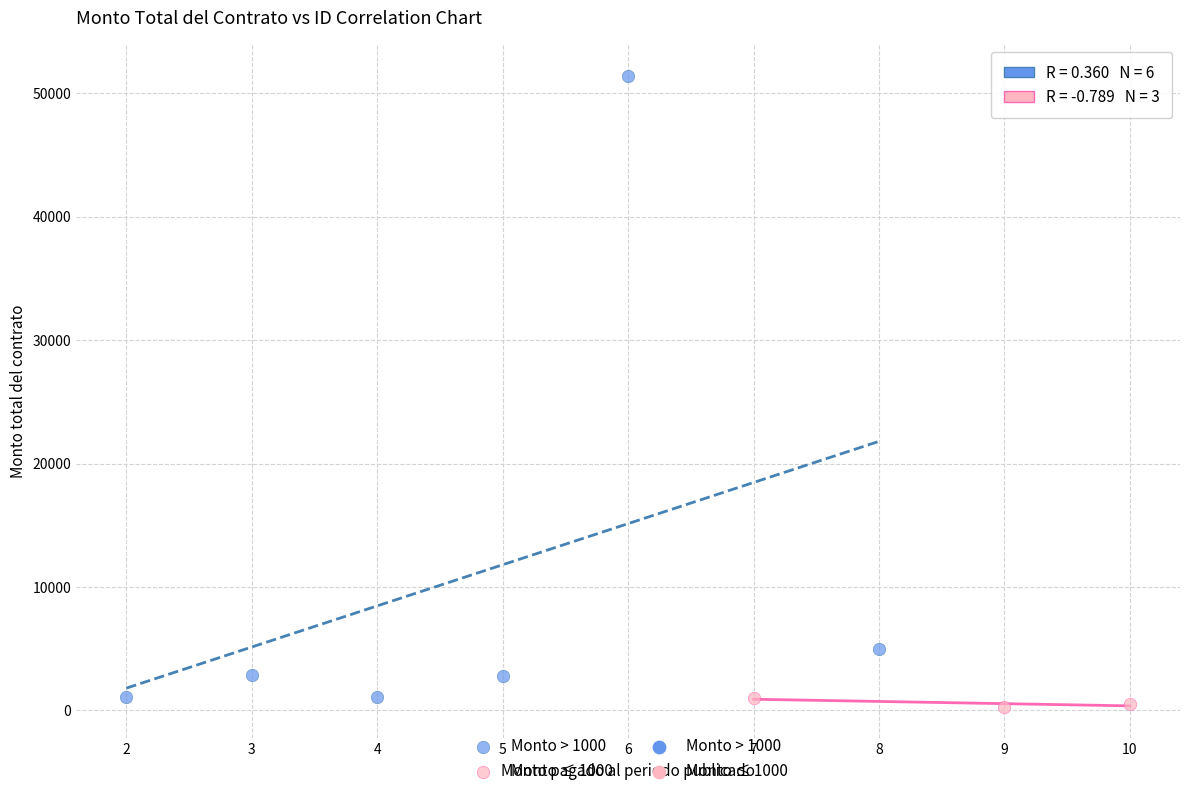

Which series reaches the maximum Y coordinate?

Monto > 1000